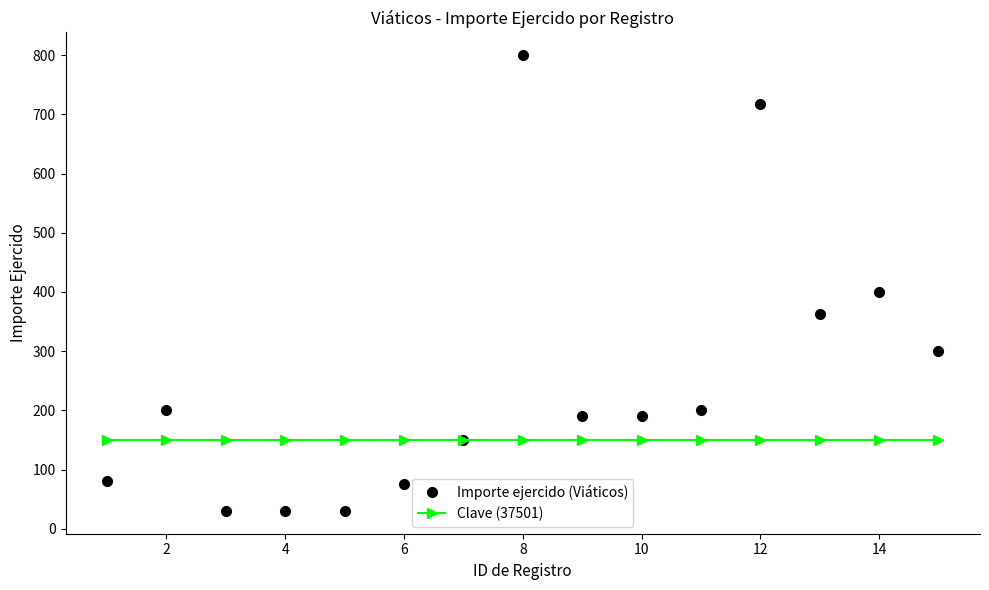

At how many categories does at least one series exceed 773?

1